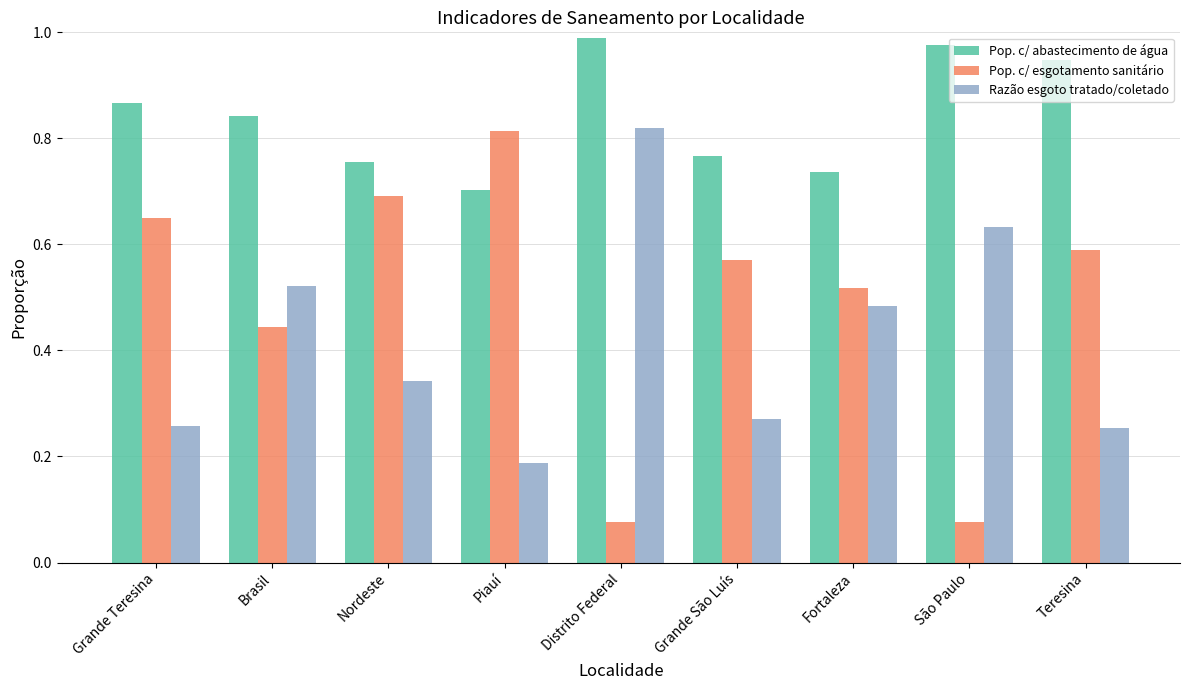

List the series in order of their overall mean, highest first.

Pop. c/ abastecimento de água, Pop. c/ esgotamento sanitário, Razão esgoto tratado/coletado